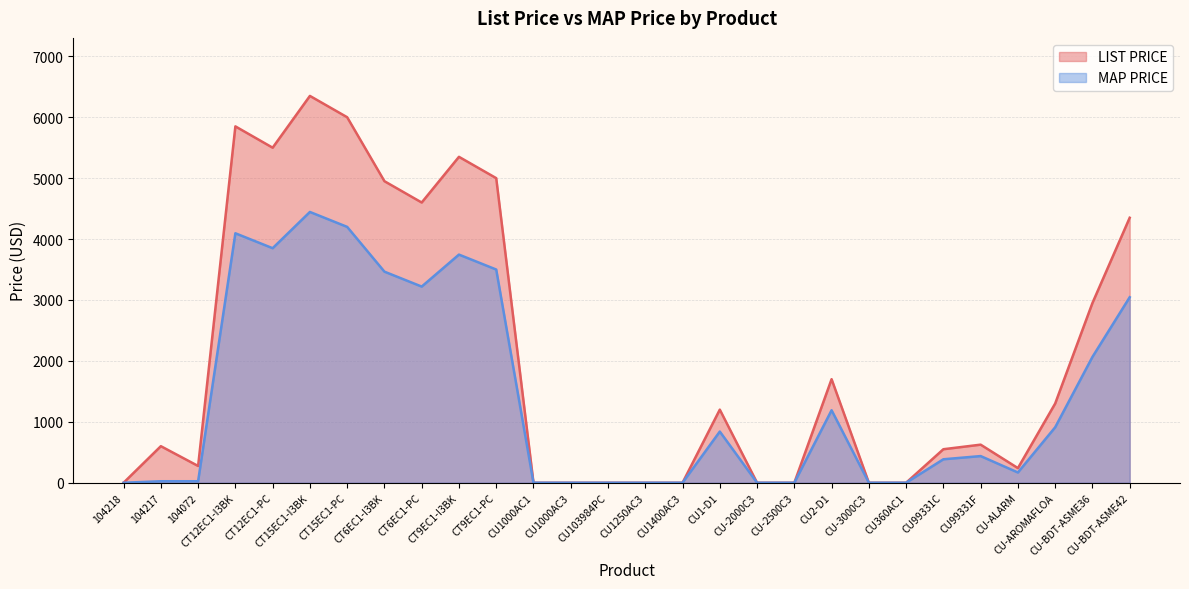

What are all the series names shown in the legend?

LIST PRICE, MAP PRICE